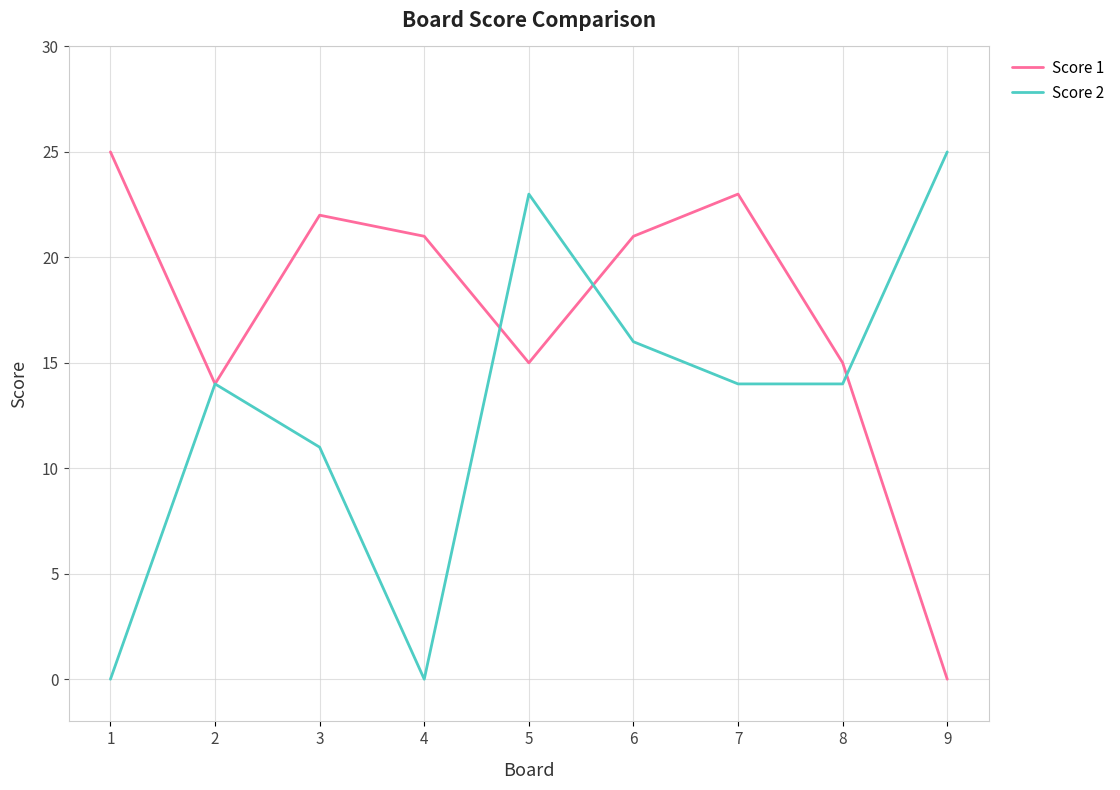

At how many categories does at least one series exceed 17?

7